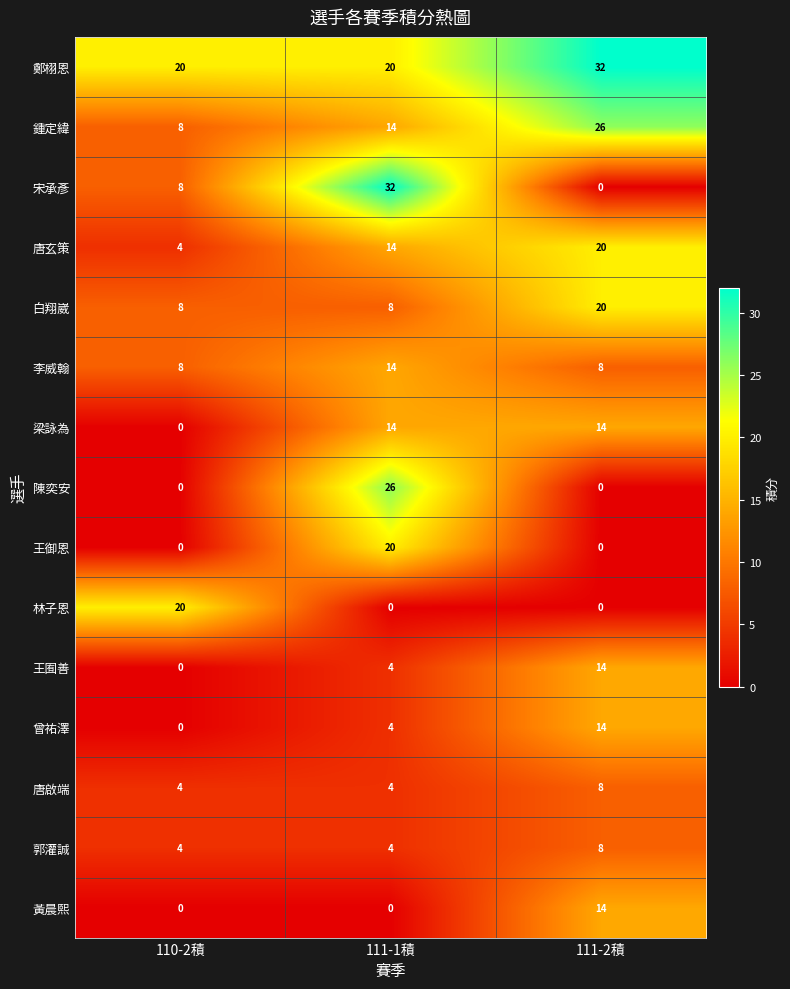

How many values in the 唐啟端 series exceed 4?

1